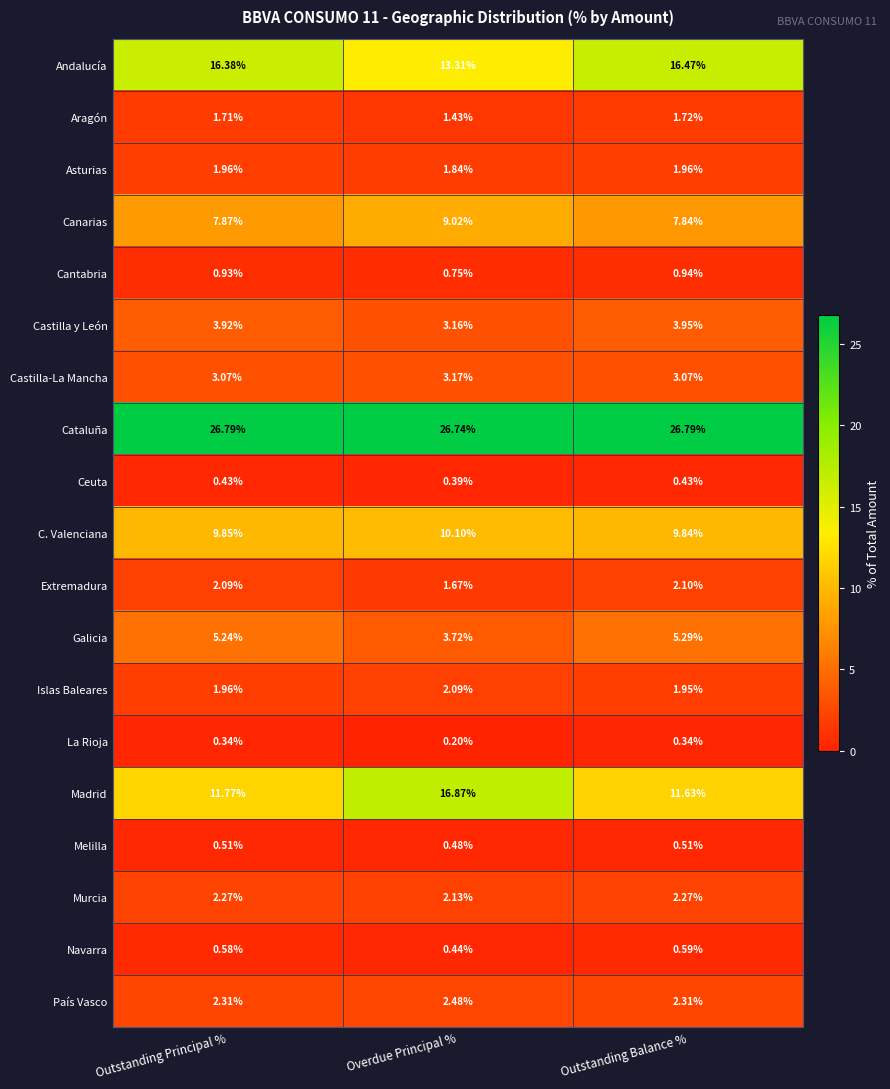

At how many categories does at least one series exceed 10?

3